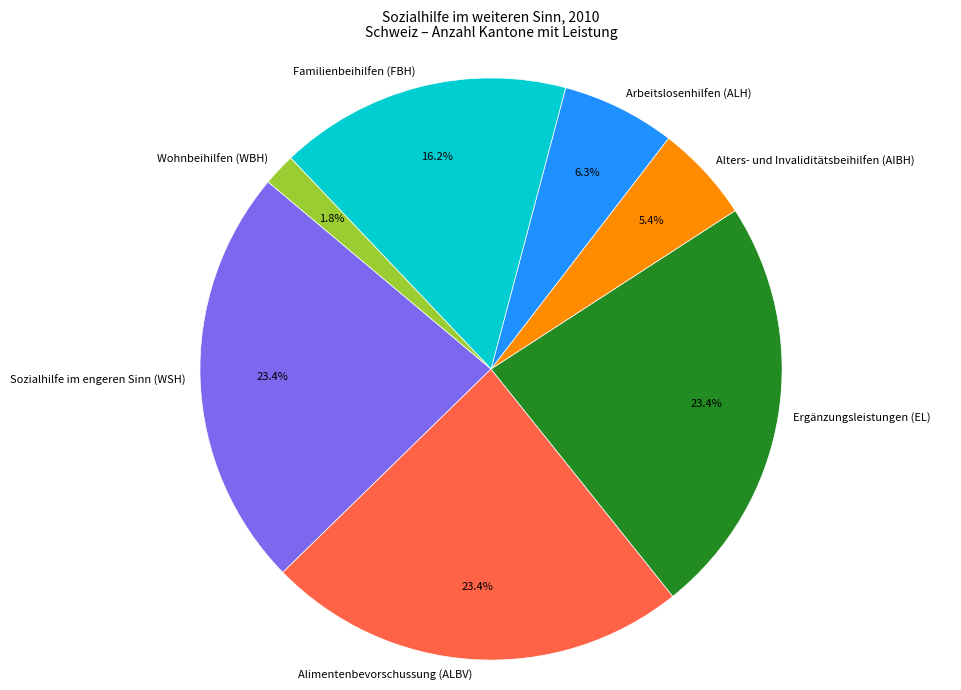

Is Alters- und Invaliditätsbeihilfen (AIBH) the majority of the pie?

No